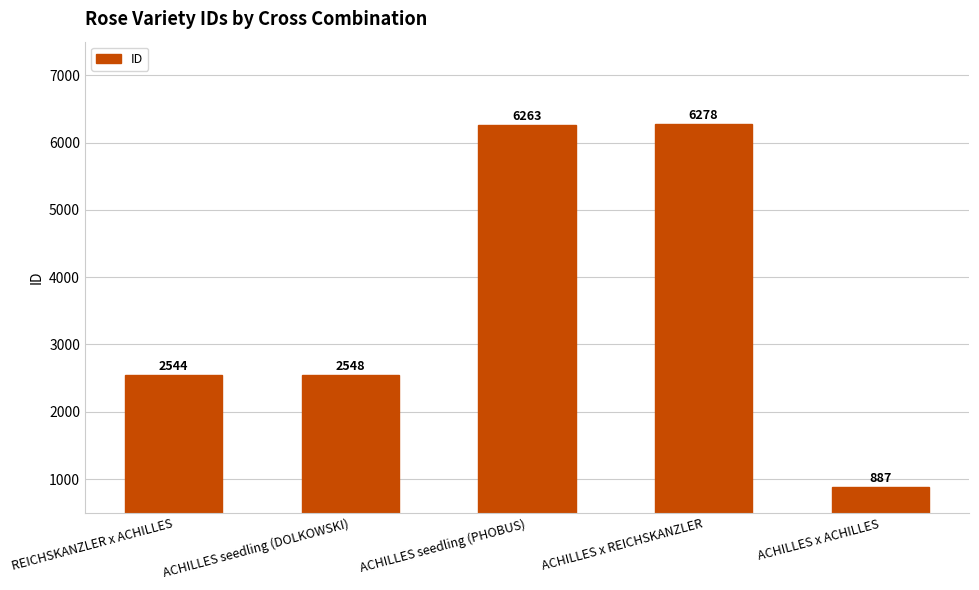

Reading left to right, extract all data points from this chart.

2544	2548	6263	6278	887